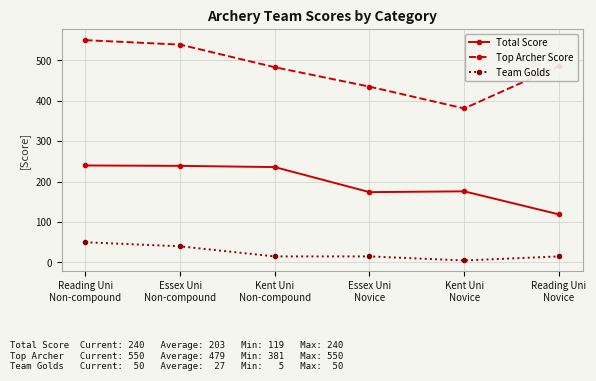

True or false: Top Archer Score has a value of 185 at Reading Uni
Non-compound.

False